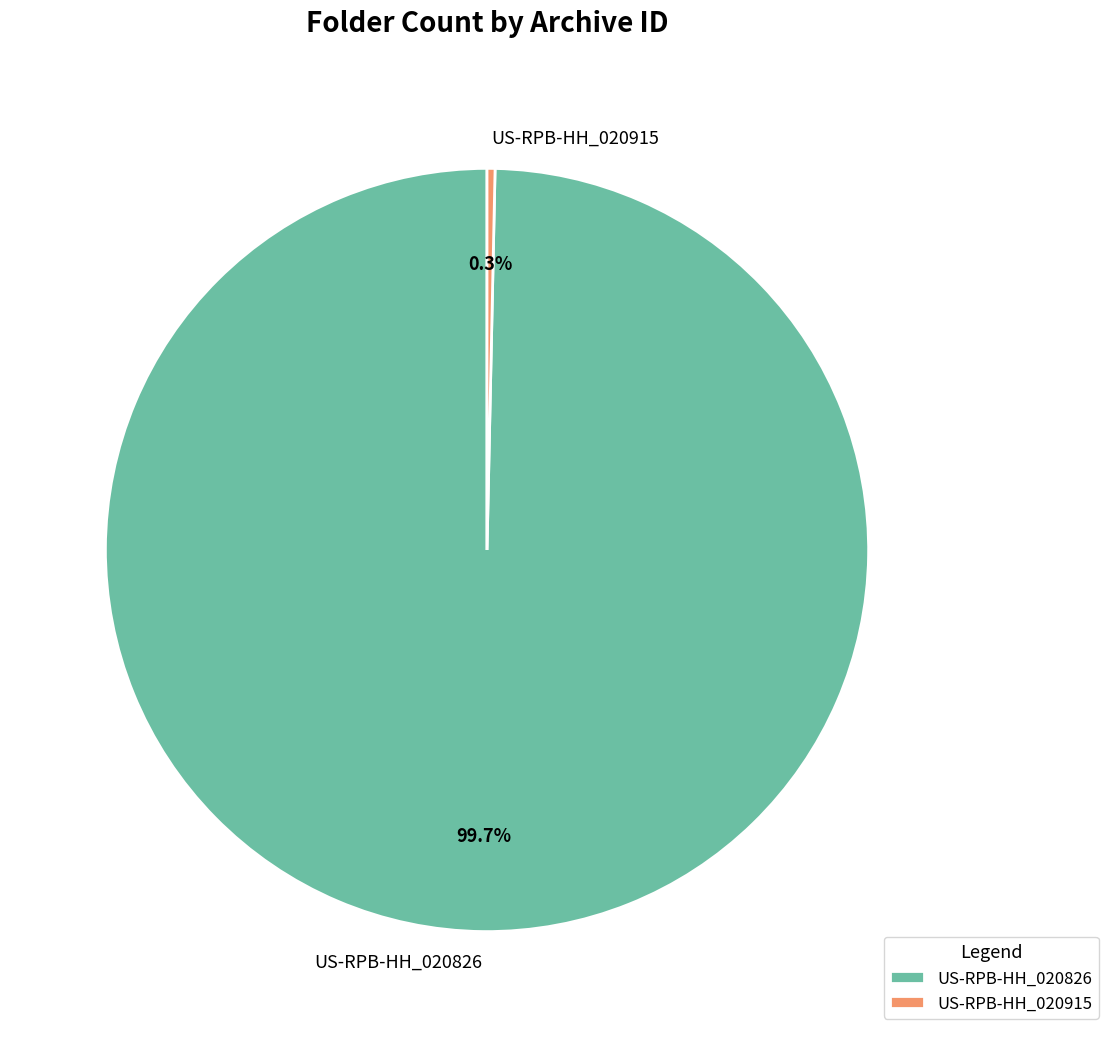

Is there a majority slice in this chart?

Yes